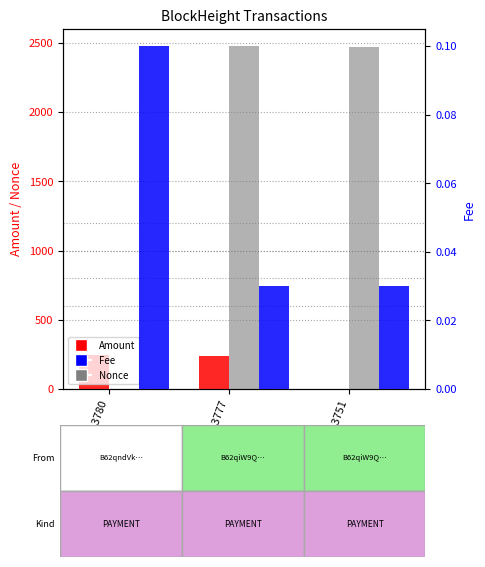

What is the difference between the highest and lowest values at 213751?

2472.0